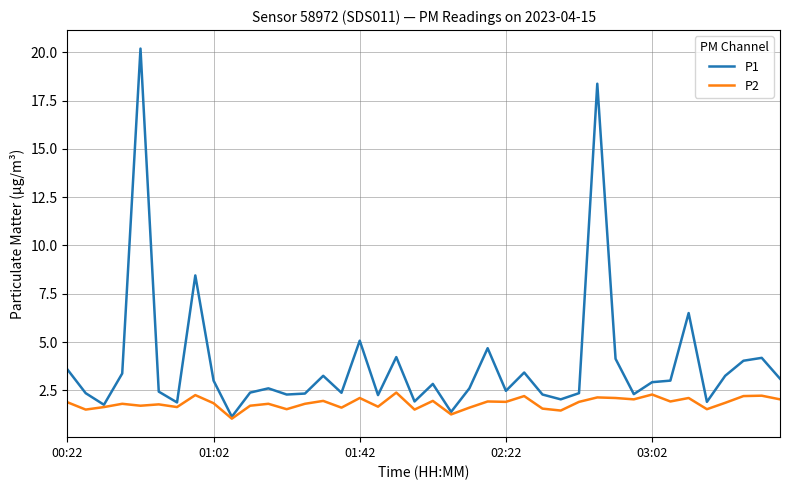

What is the difference between the maximum and second lowest values in the P1 series?

18.8